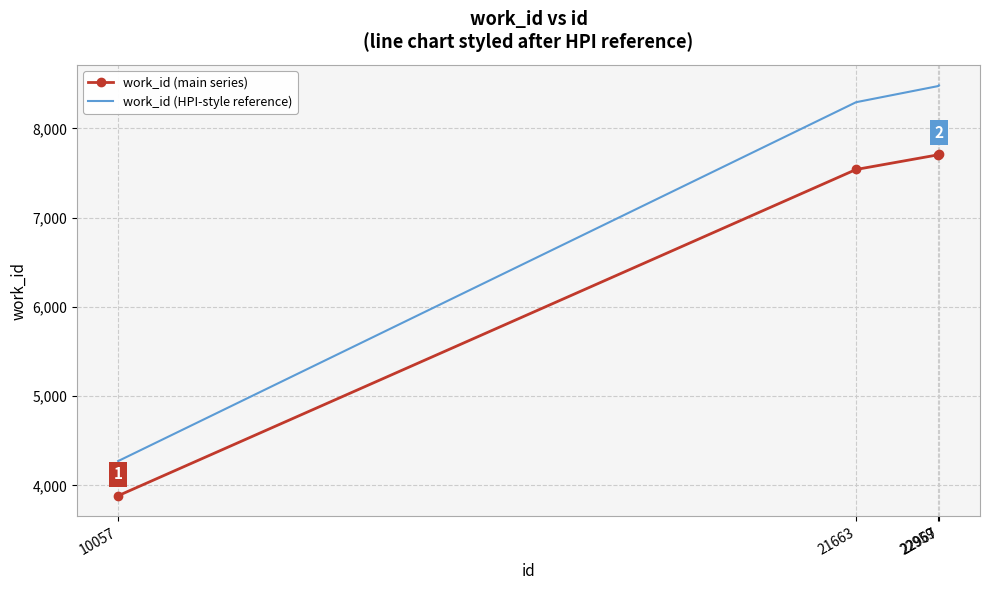

Which series has the widest spread of values?

work_id (HPI-style reference)